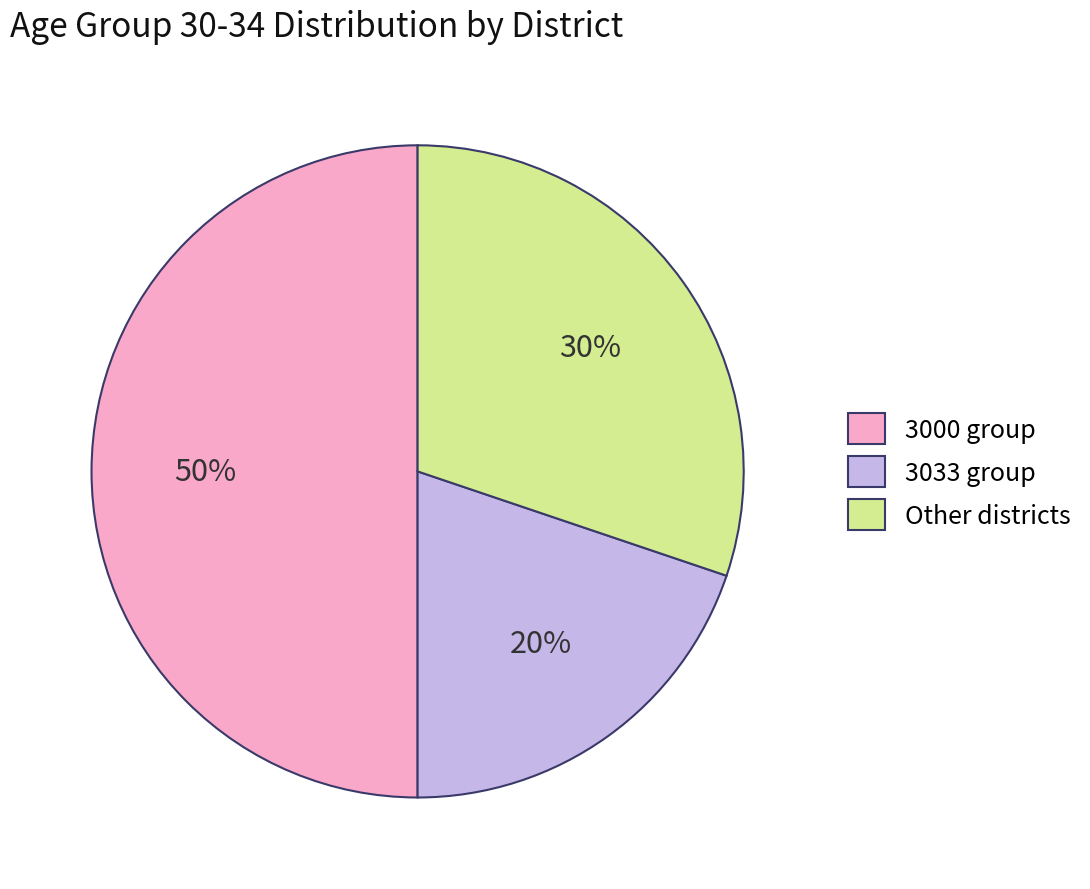

Does Other districts represent more than half of the total?

No